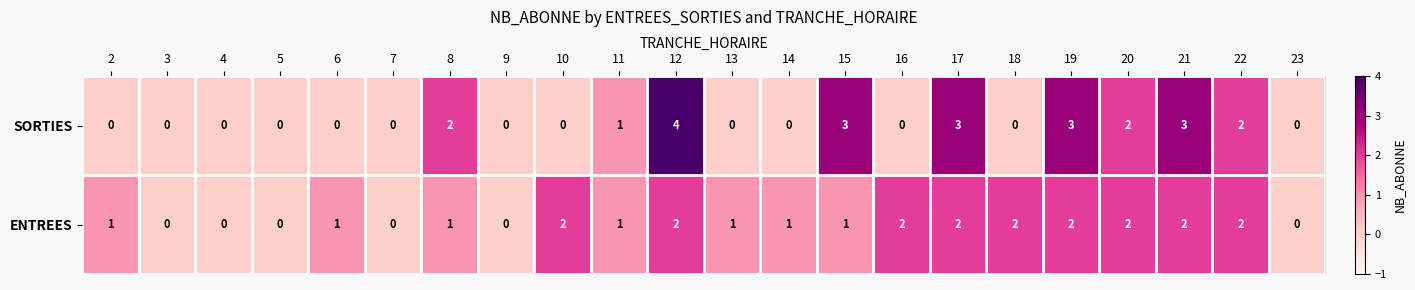

List the series in order of their peak value, highest first.

SORTIES, ENTREES